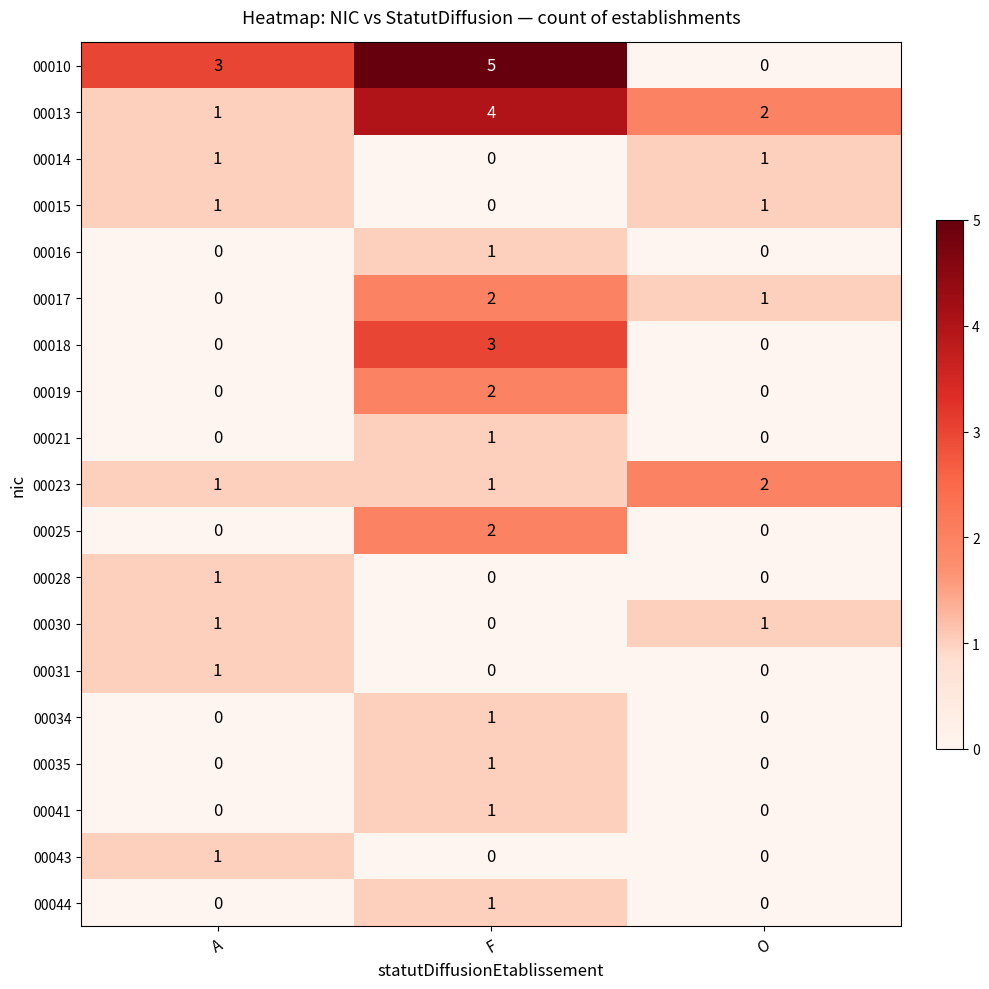

Which series has the largest total across all categories?

00010